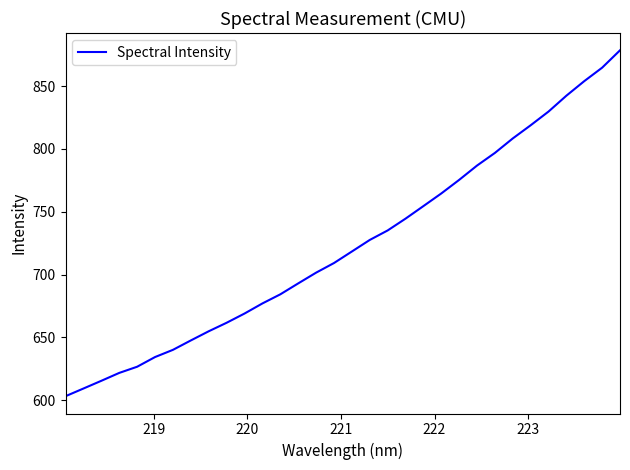

What is the minimum value shown in the chart?

603.2